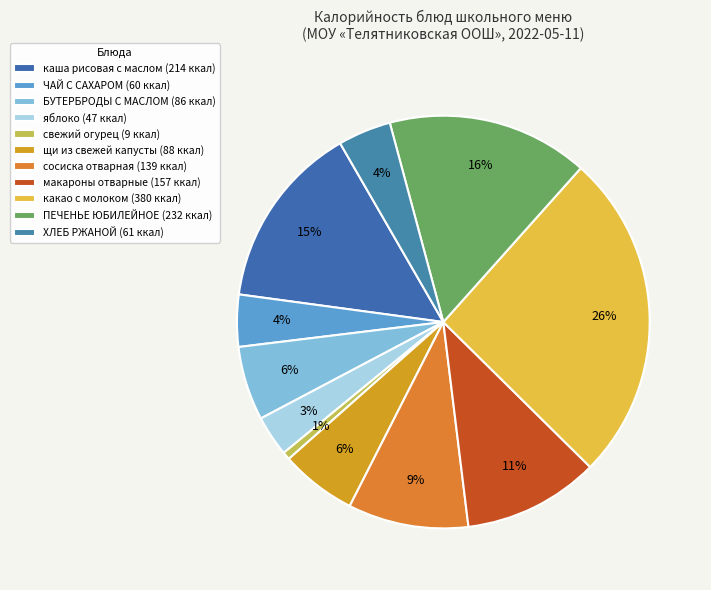

Is сосиска отварная the majority of the pie?

No